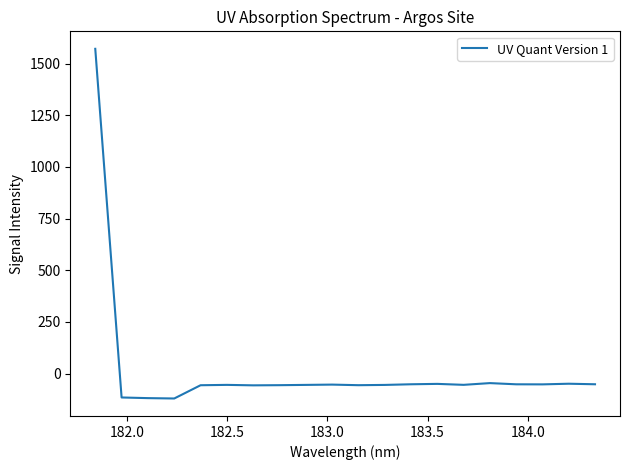

What is the smallest value displayed?

-120.4